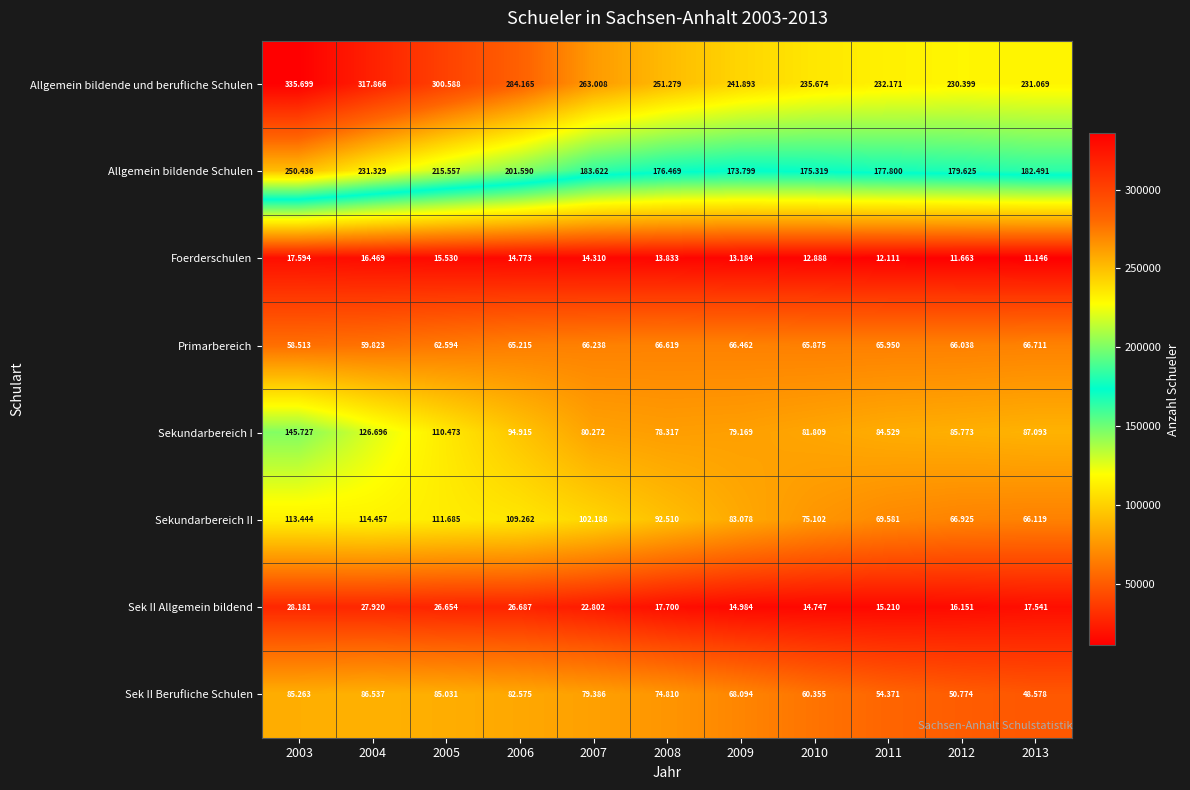

What is the greatest value displayed?

335699